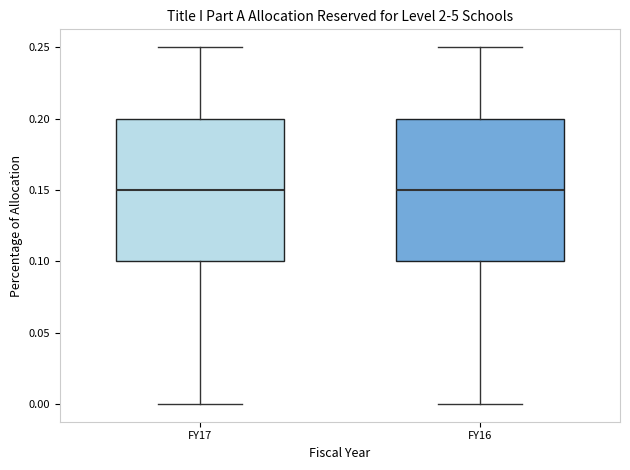

Reading left to right, read every box against the y-axis: the position of its median line, the range the box covers, and the ends of its whiskers. The values are not printed on the chart, so give them approximately, as read against the axis.

FY17: median 0.15, box 0.10 to 0.20, whiskers 0.00 to 0.25
FY16: median 0.15, box 0.10 to 0.20, whiskers 0.00 to 0.25